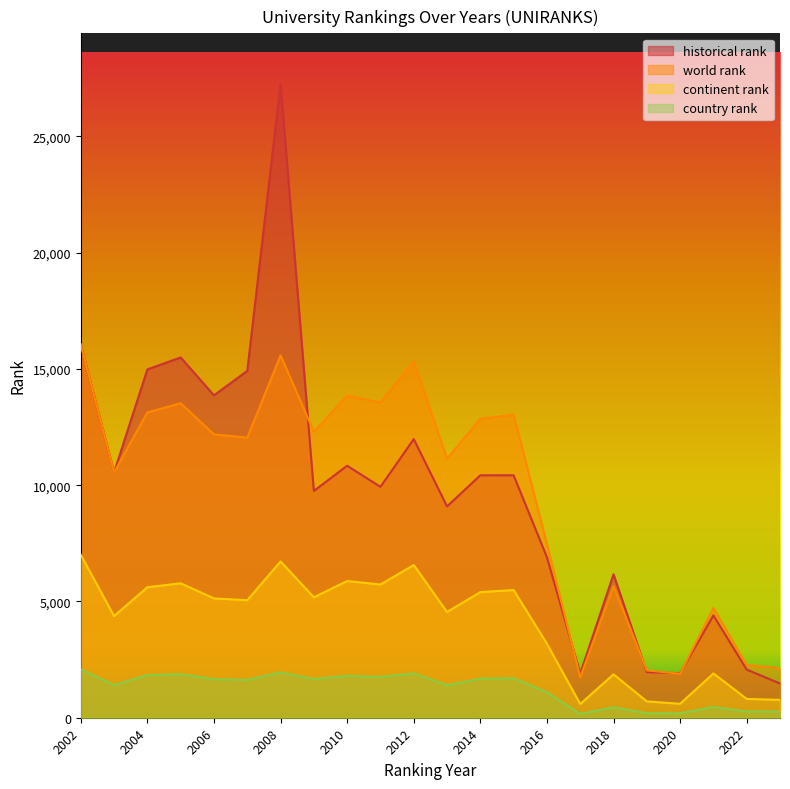

What is the lowest value of the country rank series?

164.0